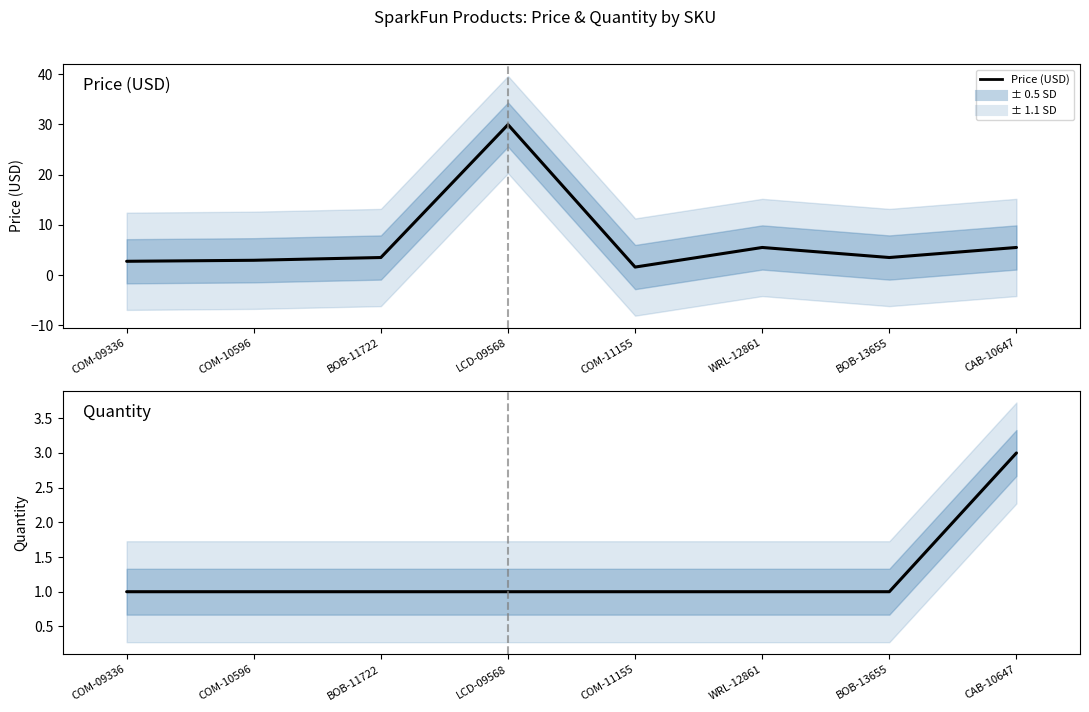

How many interior local peaks does the Price (USD) series have?

2